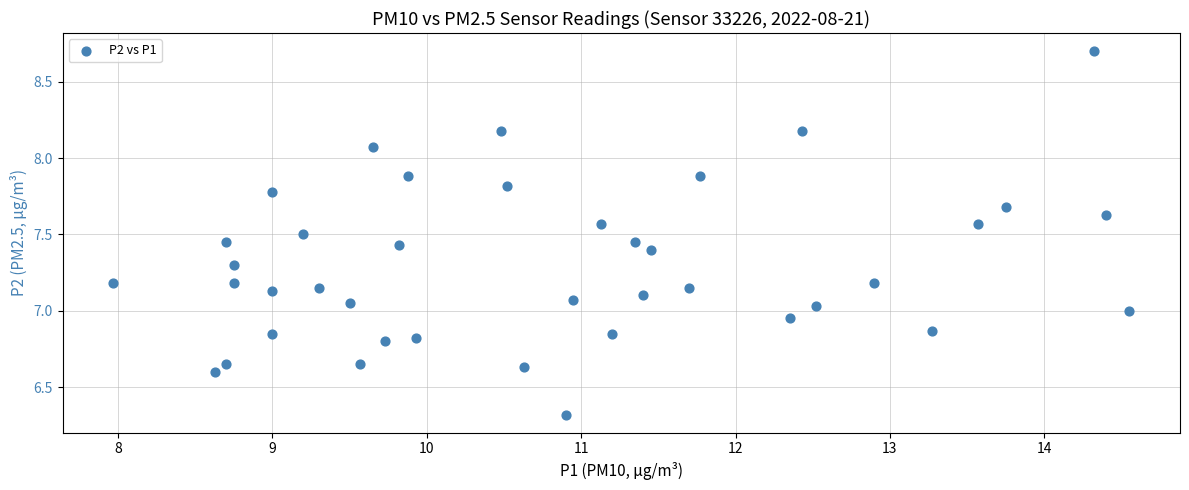

What is the range of Y values (max minus min)?

2.4